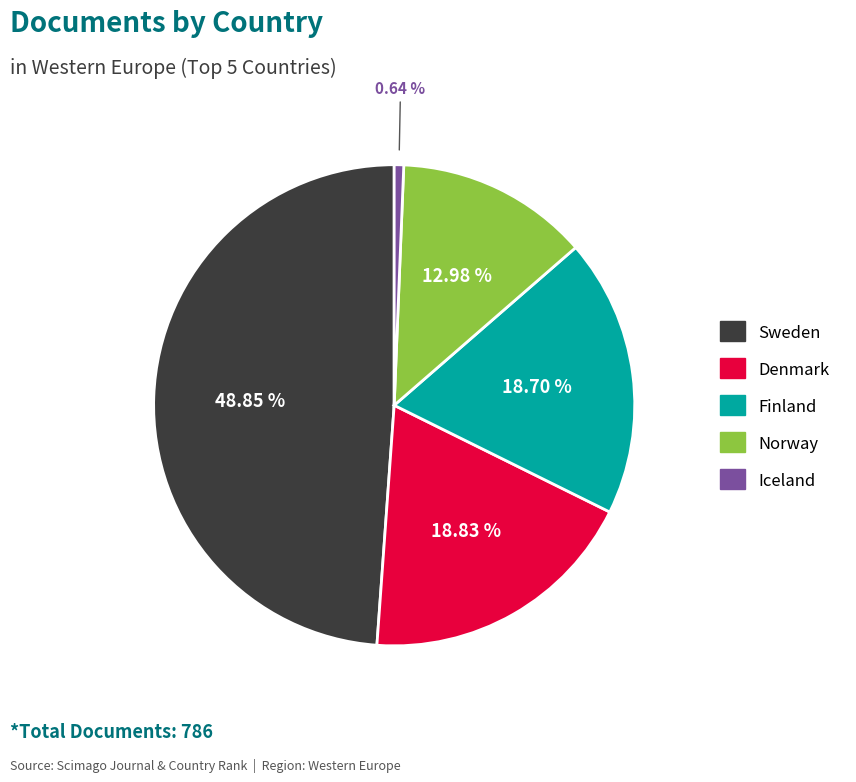

How much of the chart is everything except Norway?

87.0%